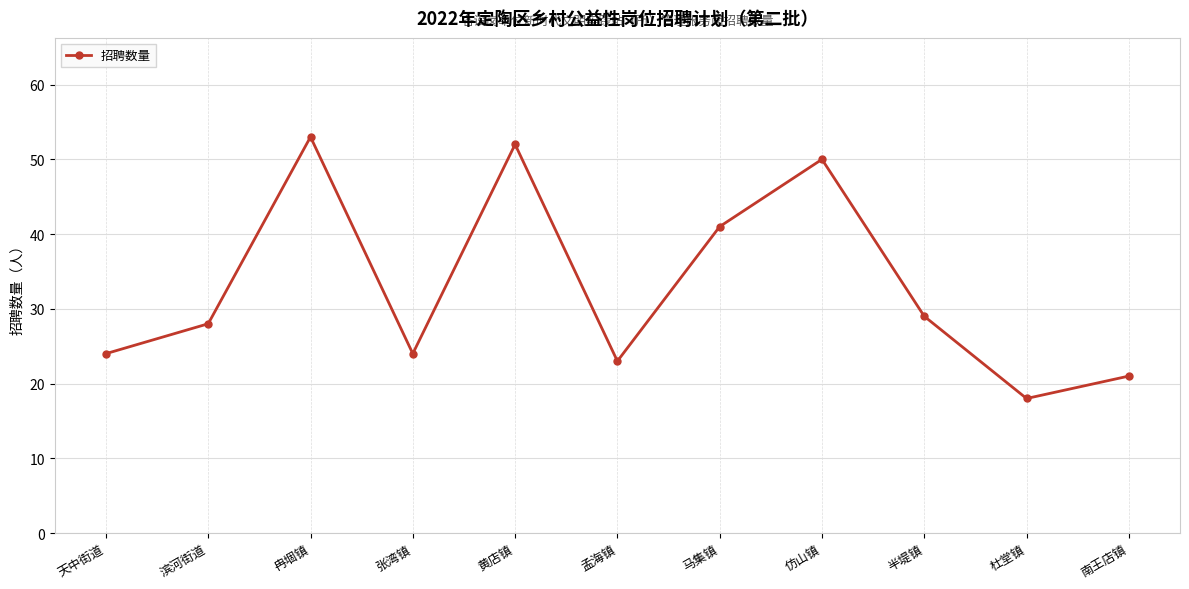

True or false: the data shows 21 at 南王店镇.

True